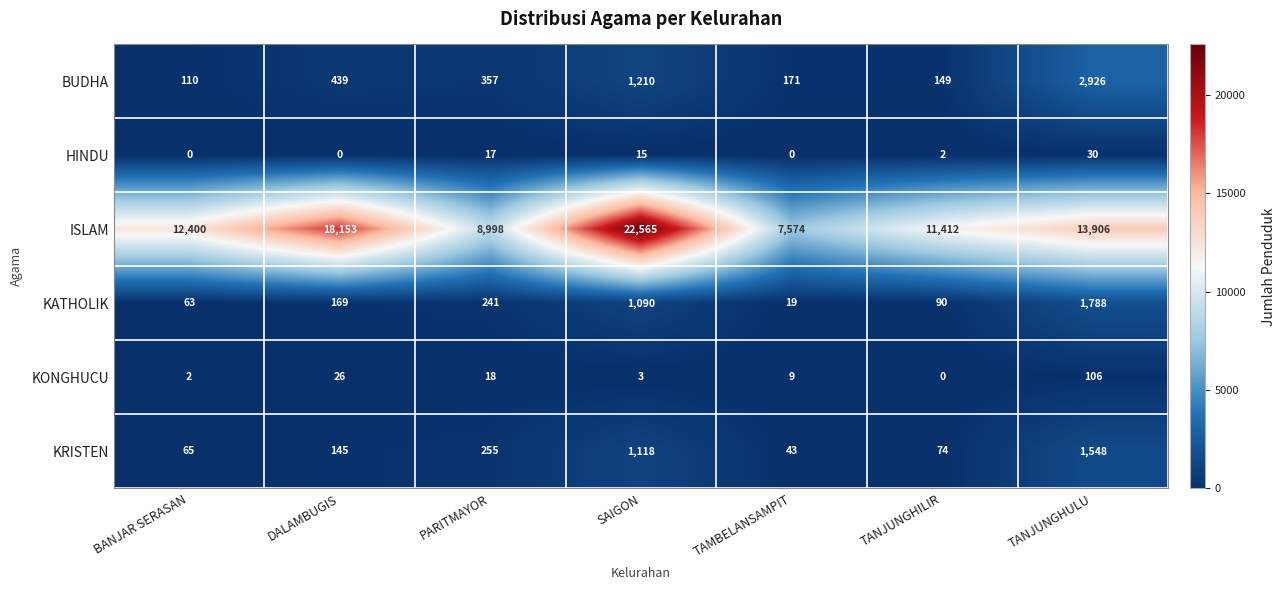

How many categories are shown in the chart?

7